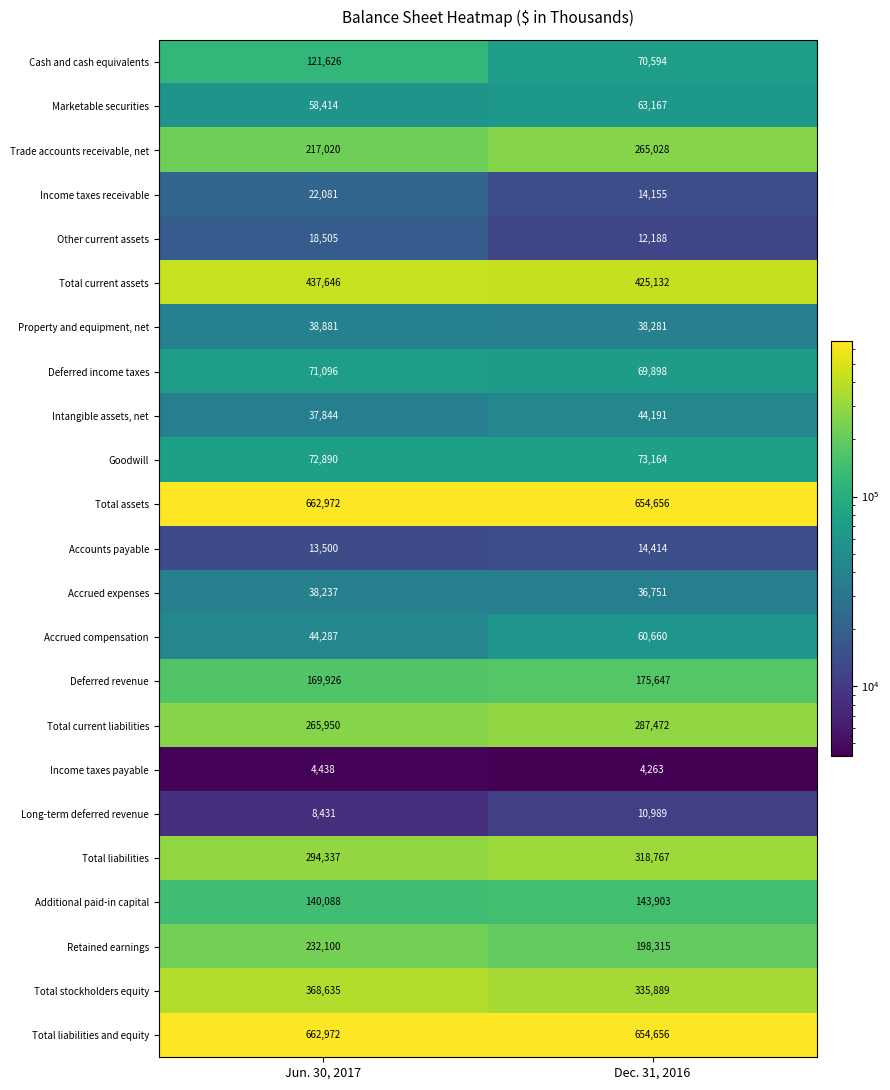

At which category is the sum across all series the highest?

Jun. 30, 2017